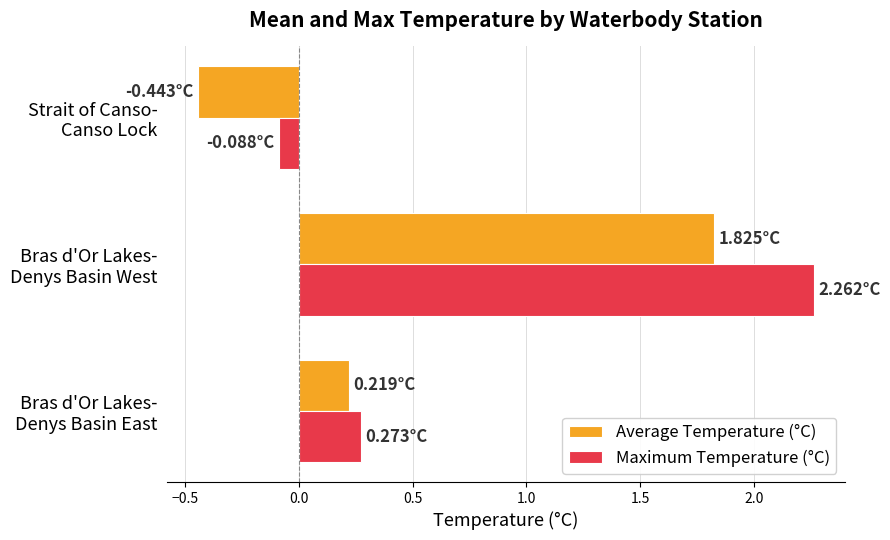

Which series has the largest total across all categories?

Maximum Temperature (°C)